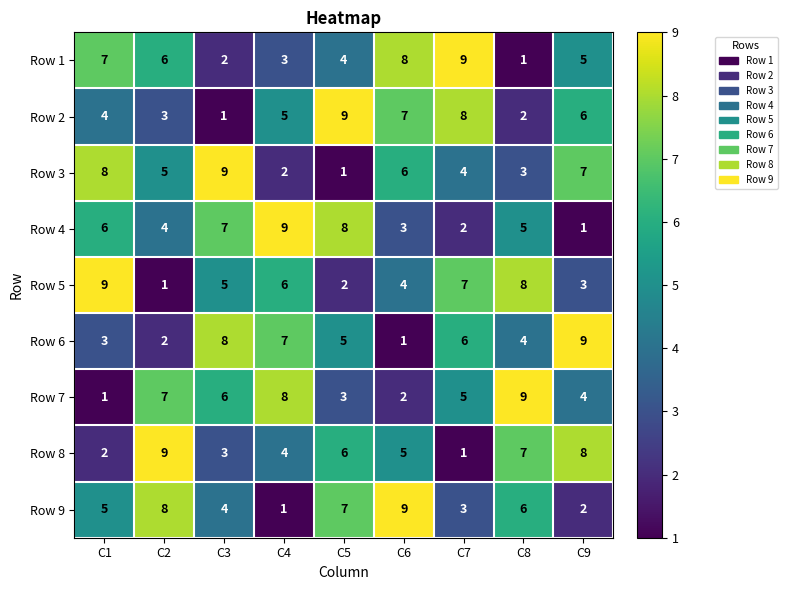

The value of Row 4 at C7 is 1. True or false?

False